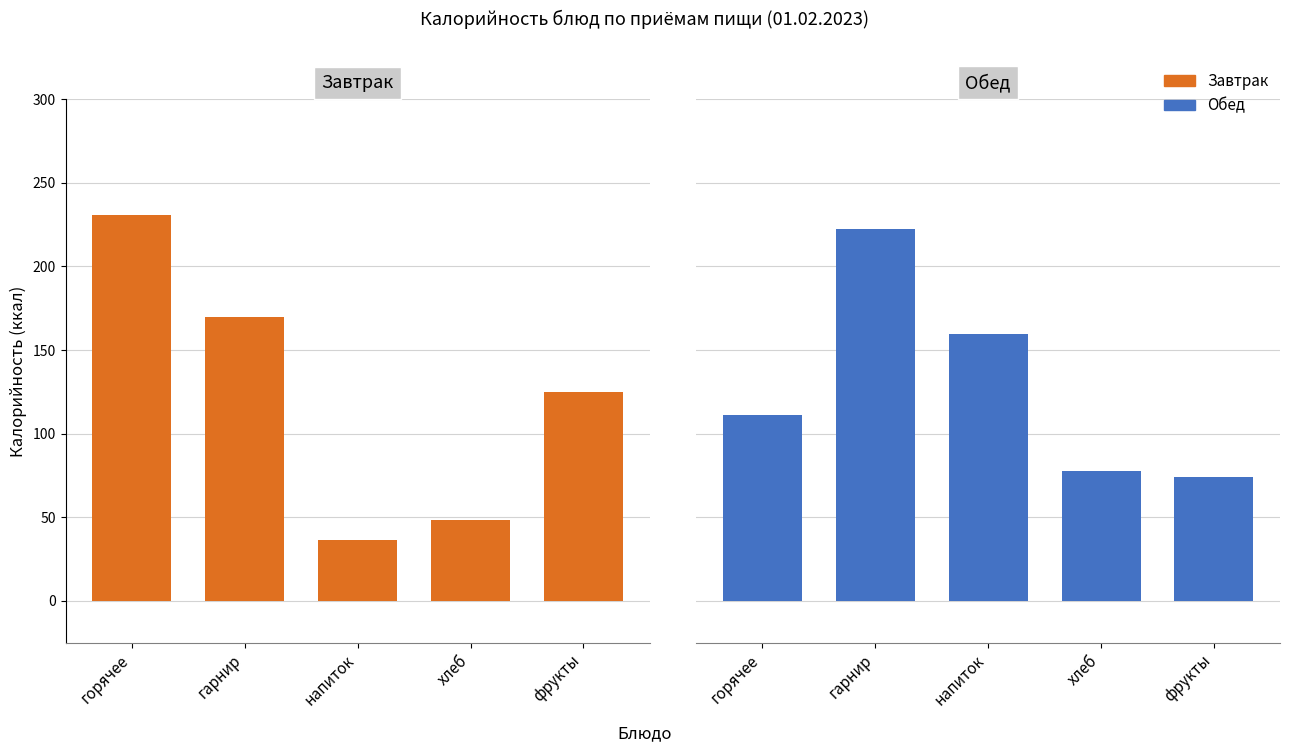

Reading left to right, list all the values displayed in this chart.

Завтрак: горячее=230.7	гарнир=169.8	напиток=36.3	хлеб=48.6	фрукты=125.0
Обед: горячее=111.1	гарнир=222.5	напиток=159.6	хлеб=77.9	фрукты=74.2